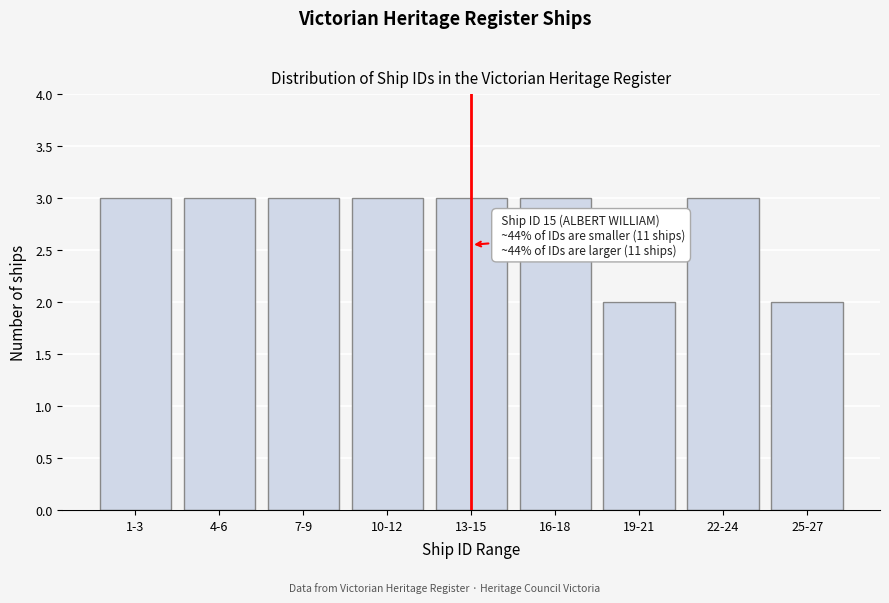

Reading right to left, what are all the values shown in this chart?

2	3	2	3	3	3	3	3	3